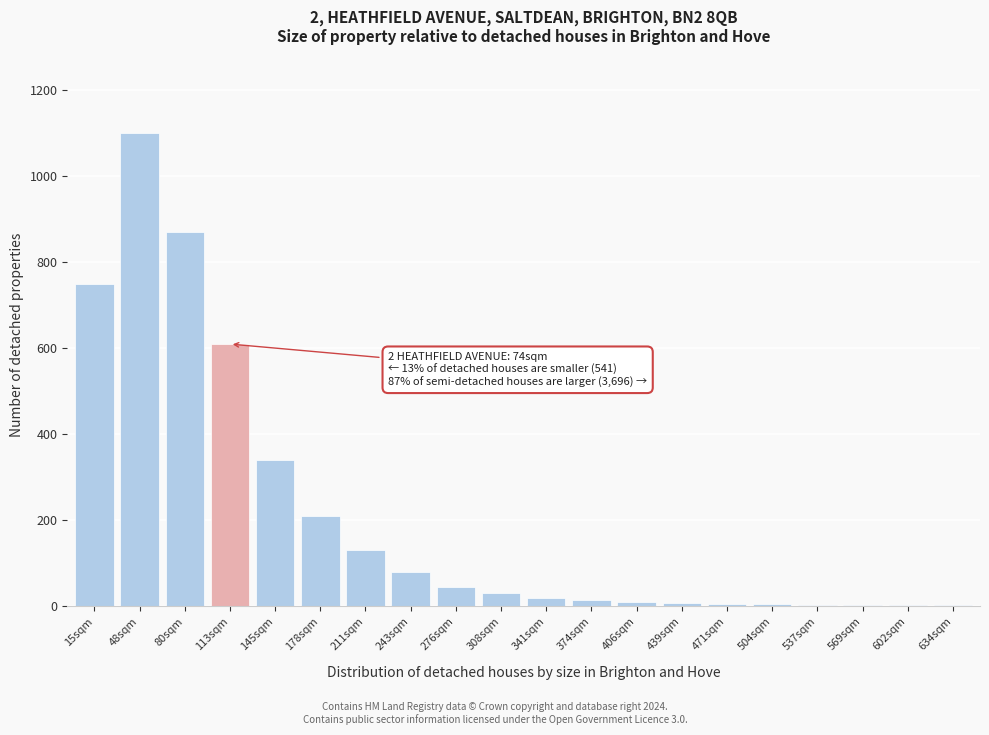

What is the maximum value shown in the chart?

1100